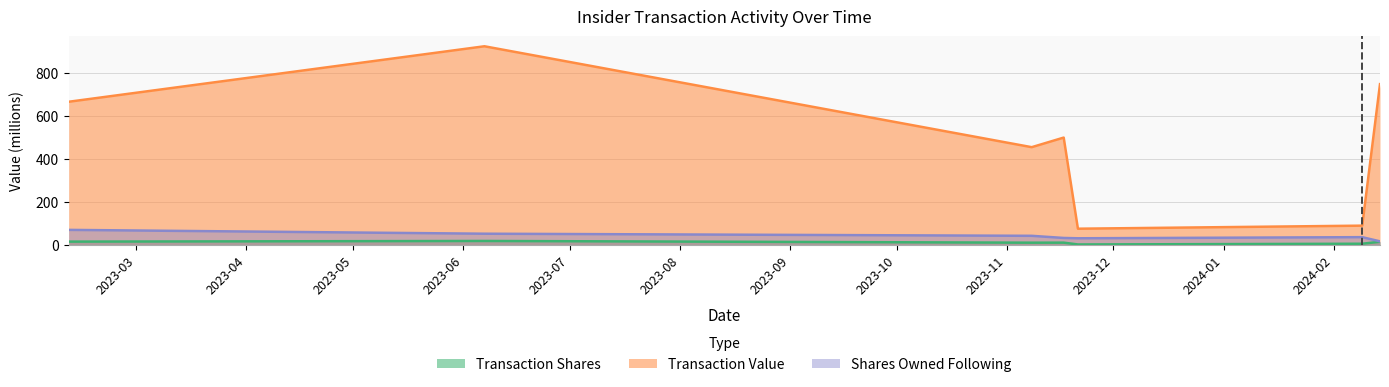

What is the maximum value shown in the chart?

925.9